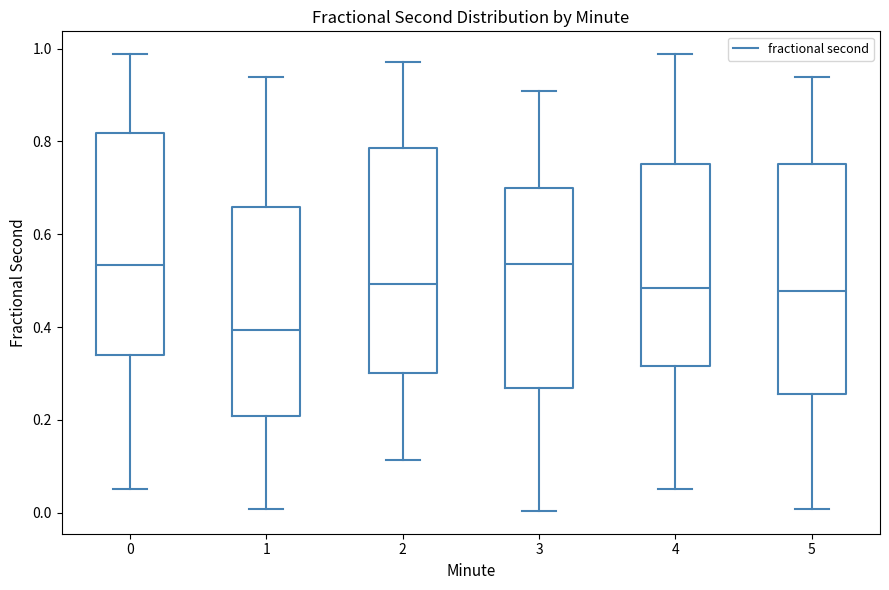

Where is the lower edge of the box at x = 1 on the y-axis? The values are not printed on the chart, so give them approximately, as read against the axis.

0.20